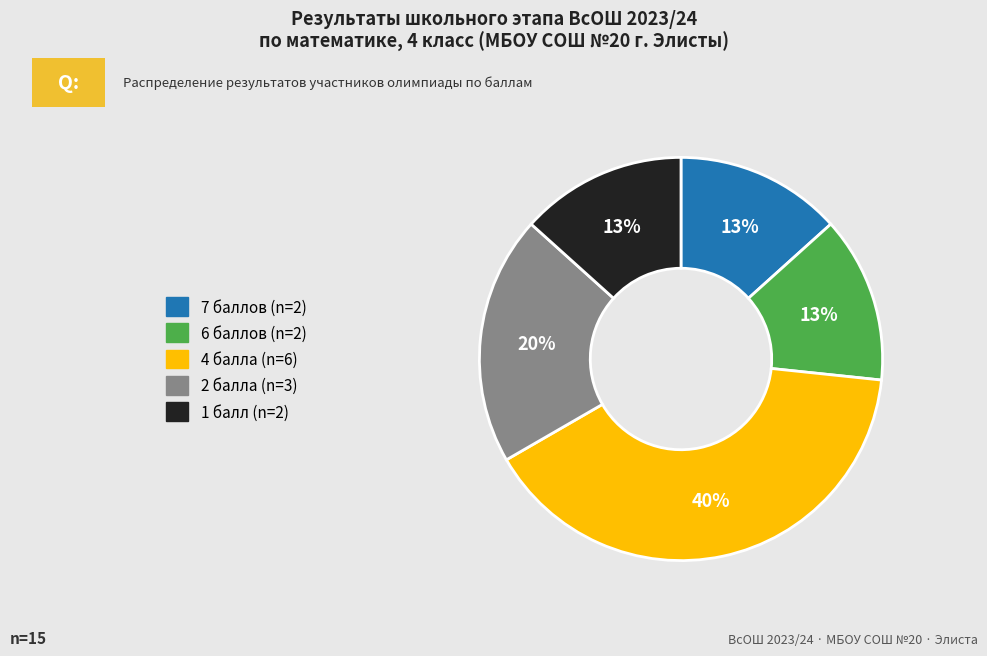

Combined, do 7 and 6 account for over 50%?

No